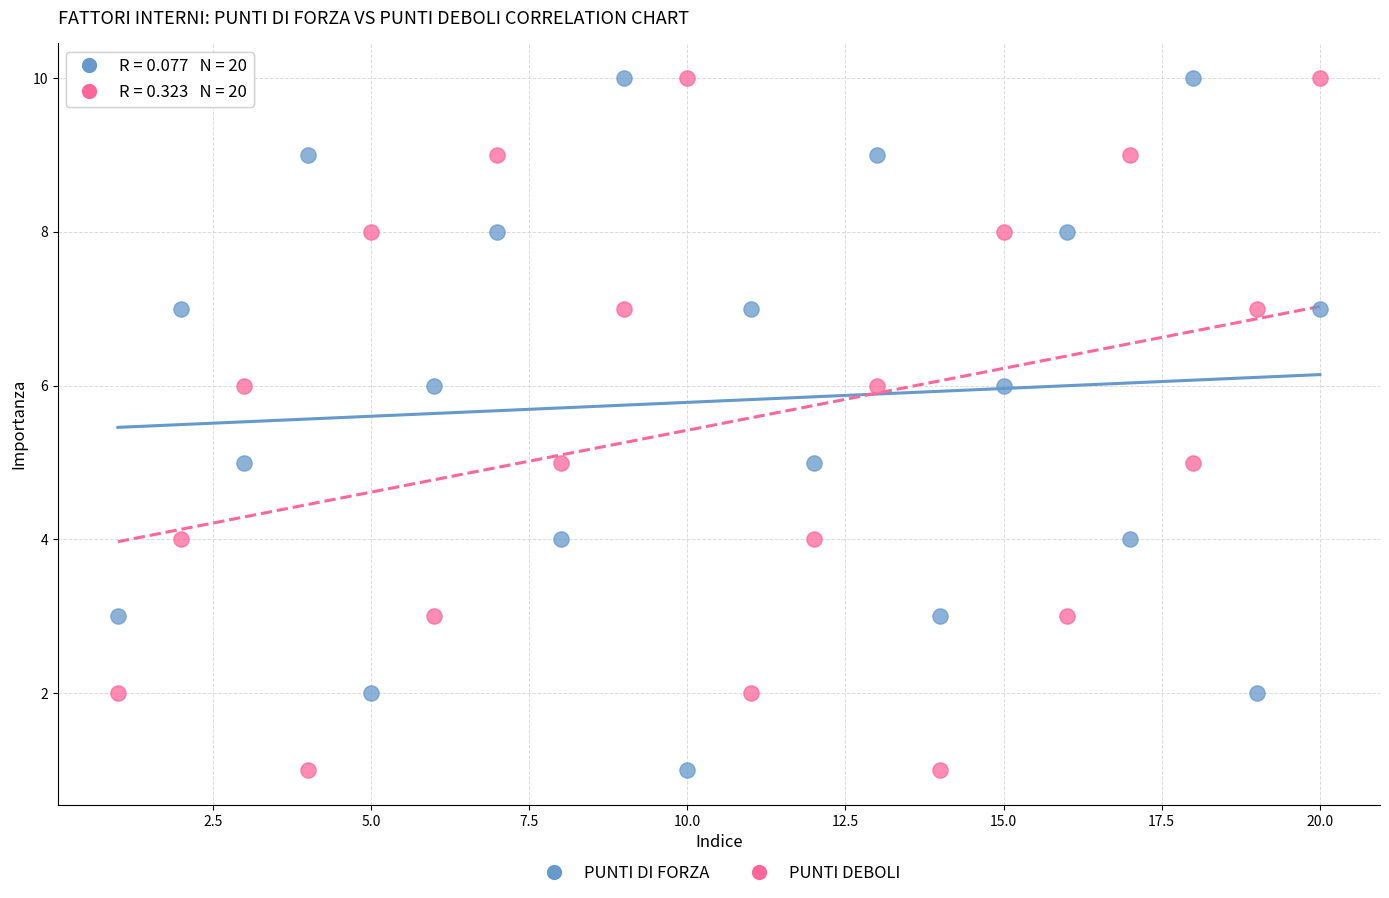

What are all the series names shown in the legend?

PUNTI DI FORZA, PUNTI DEBOLI